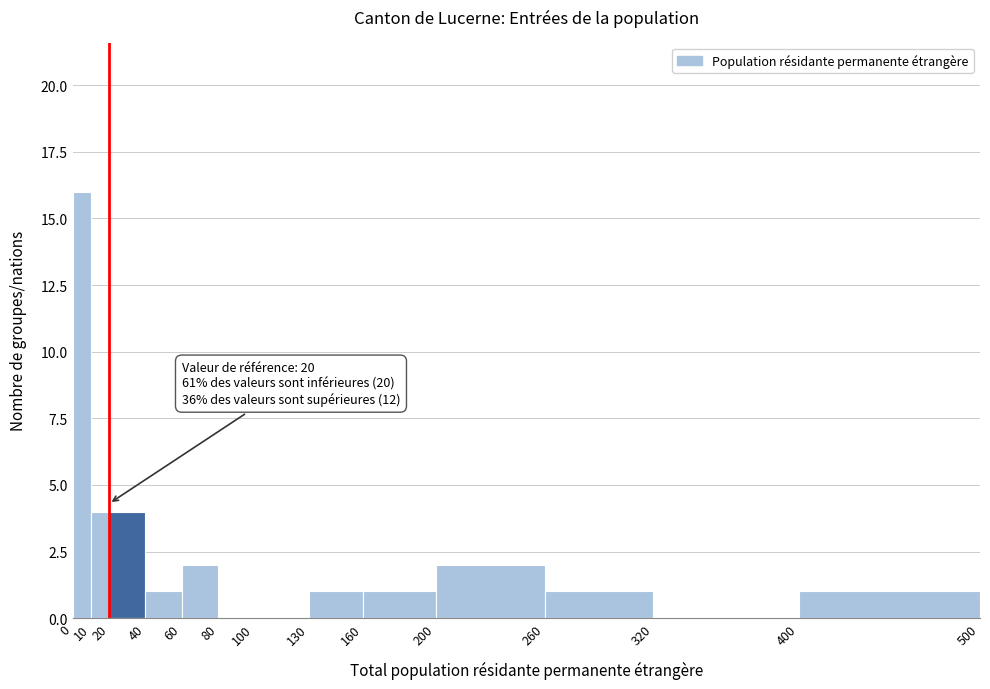

Over which range of the x-axis is the bar tallest?

0 to 10